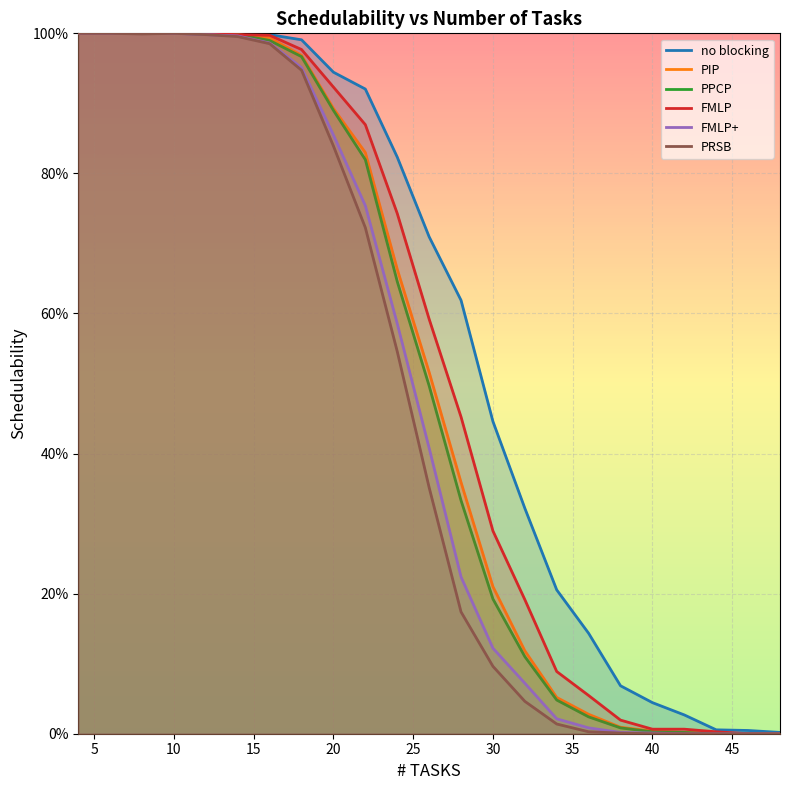

What is the difference between the second highest and minimum values in the no blocking series?

1.0